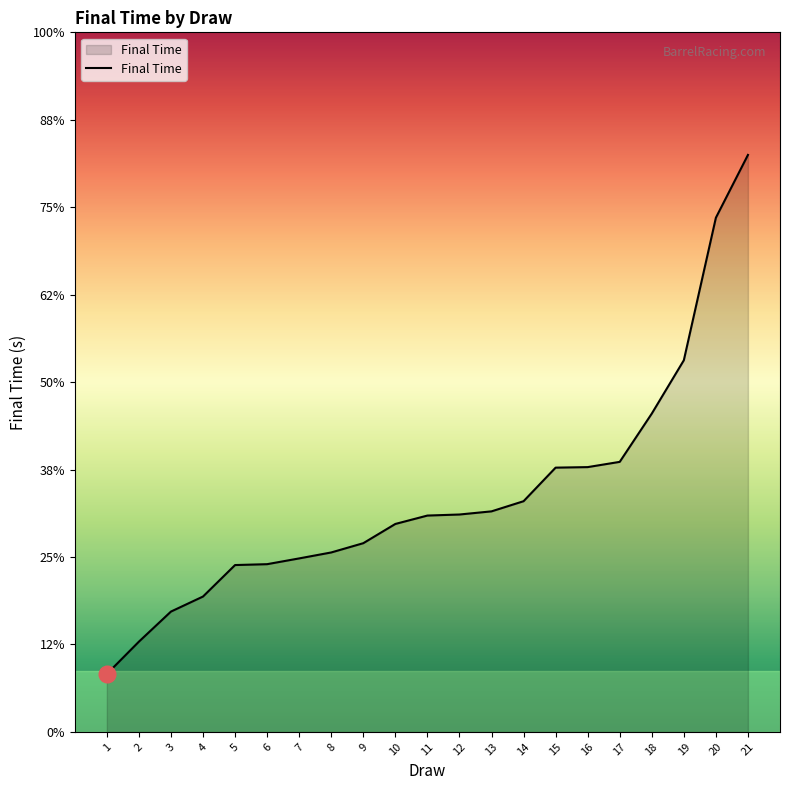

True or false: there are more than 1 points higher than both neighbors.

False